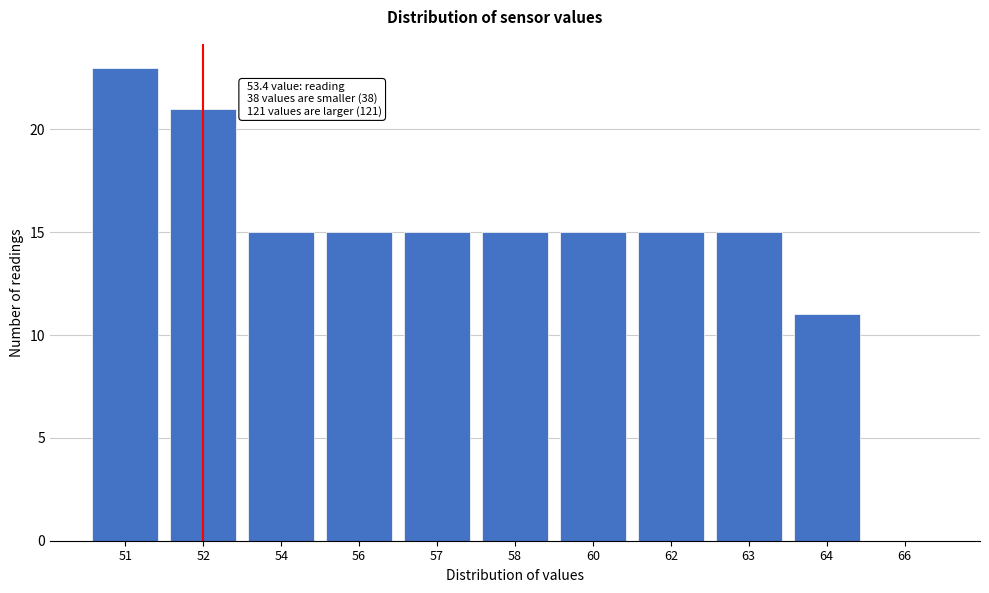

Reading left to right, what are all the values shown in this chart?

51=23	52=21	54=15	56=15	57=15	58=15	60=15	62=15	63=15	64=11	66=0